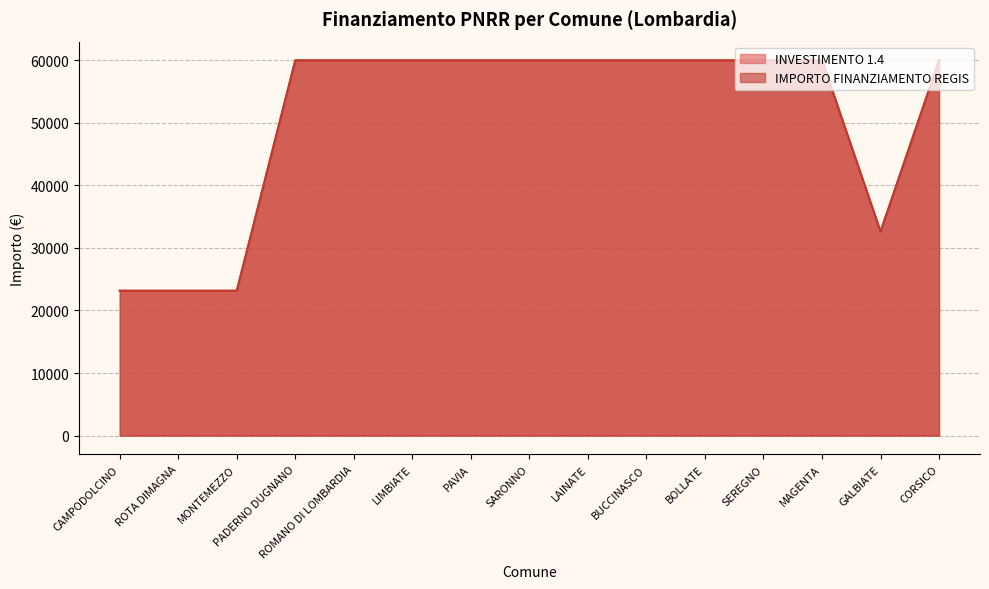

Rank the series at LIMBIATE from highest to lowest value.

INVESTIMENTO 1.4, IMPORTO FINANZIAMENTO REGIS